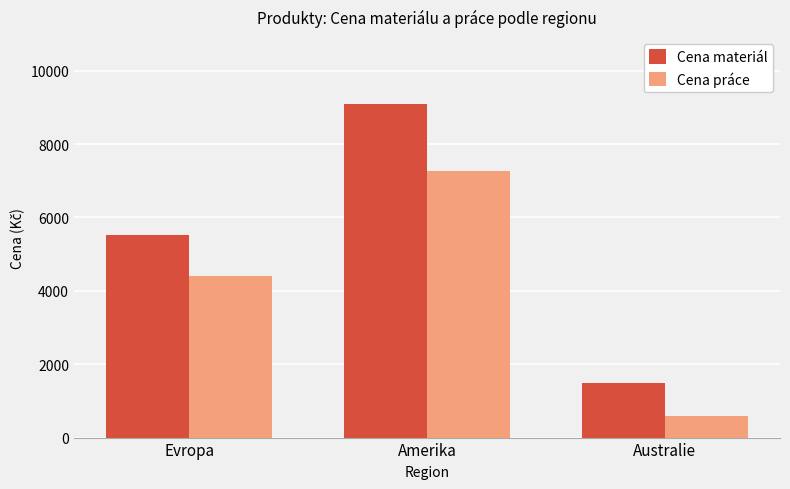

Where is Cena práce nearest to the value 3932?

Evropa